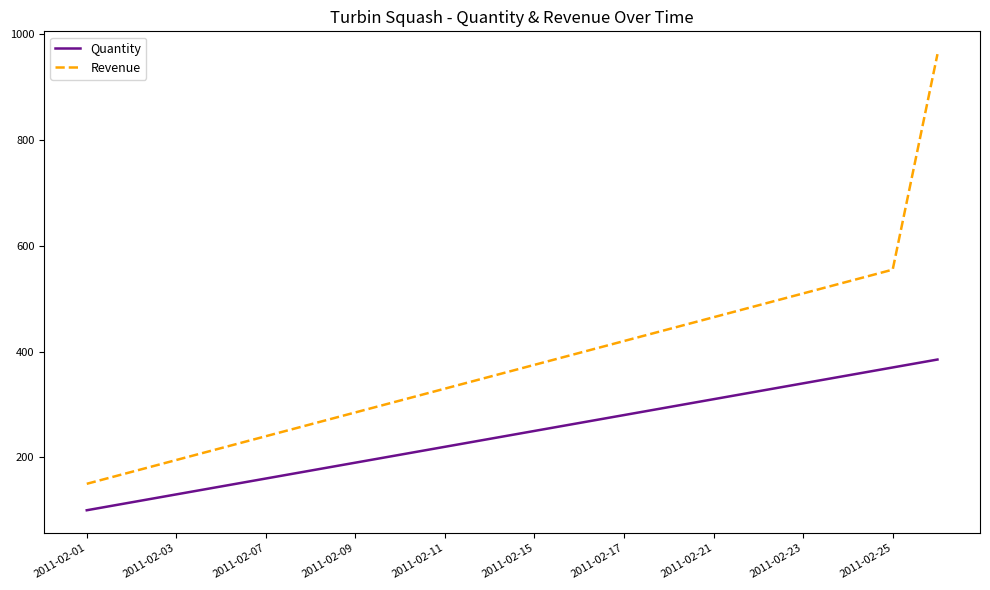

True or false: Revenue and Quantity intersect in this chart.

False